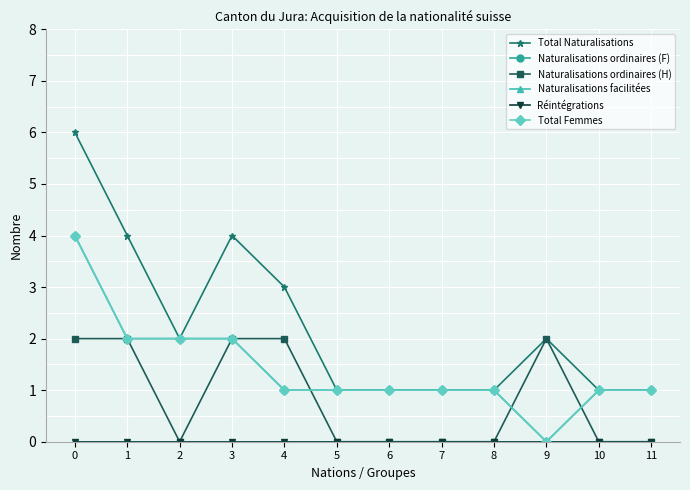

True or false: Naturalisations ordinaires (F) has a value of 1 at 6.

False